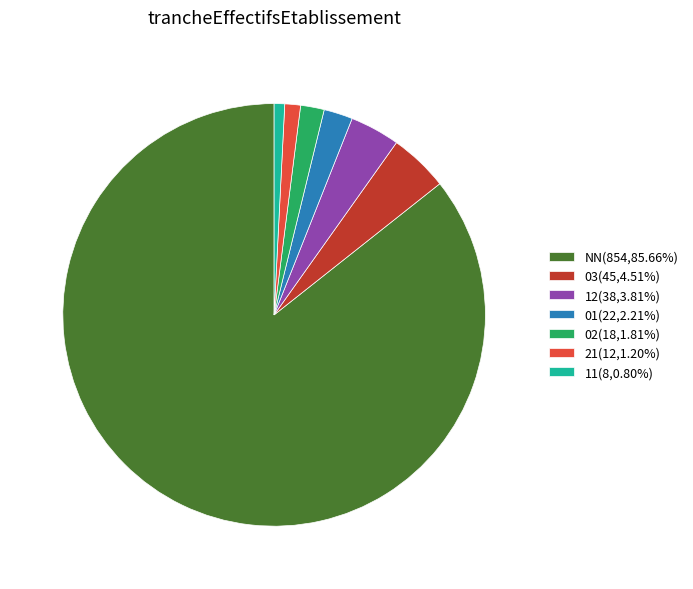

Is the sum of 21(12,1.20%) and 12(38,3.81%) greater than half?

No